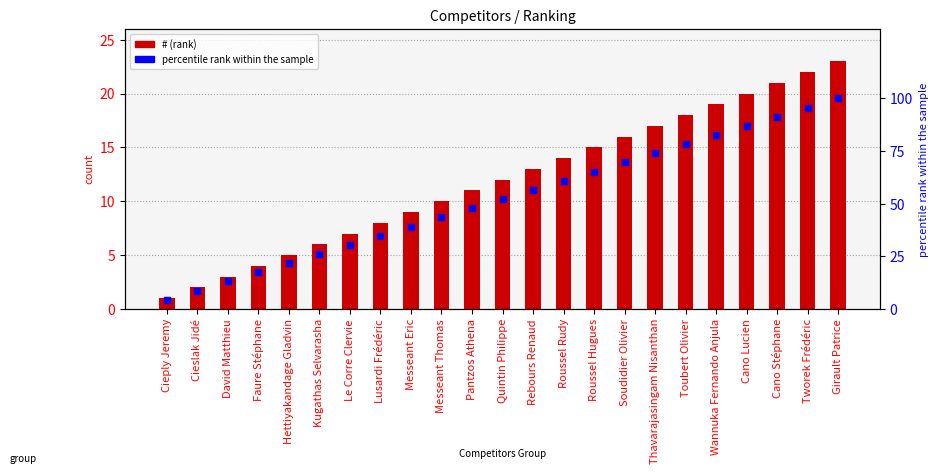

Which series reaches the maximum Y coordinate?

percentile rank within the sample